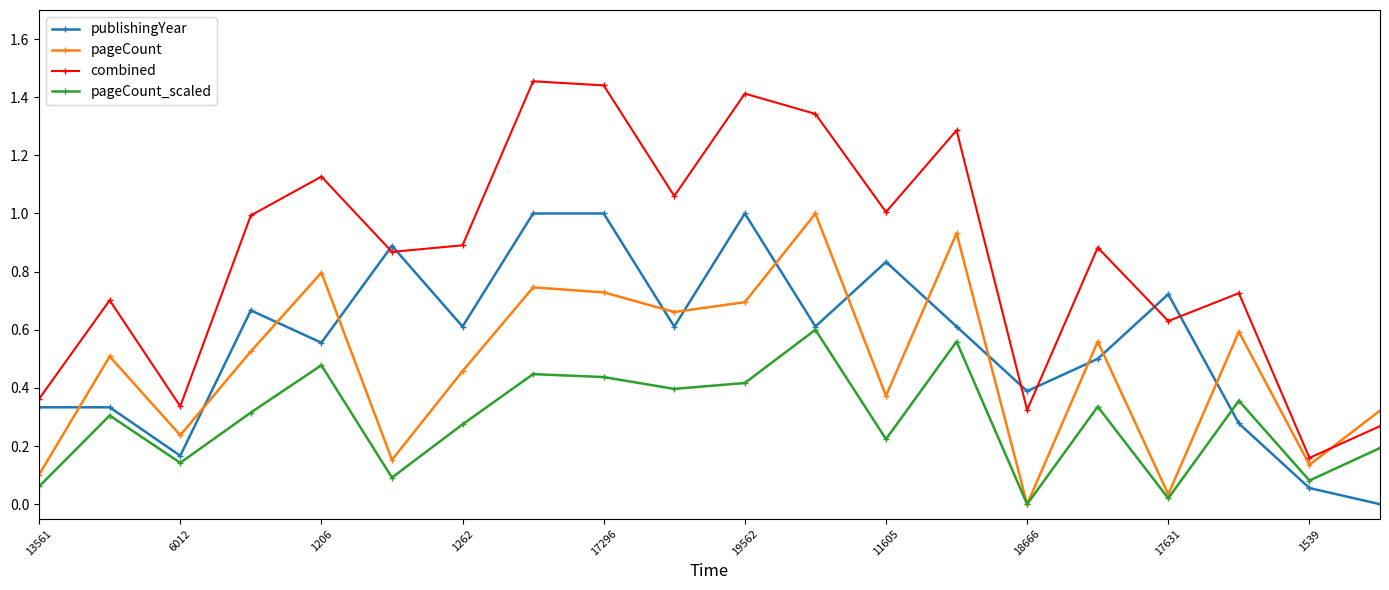

In pageCount, how many points are lower than both neighbors (excluding endpoints)?

7